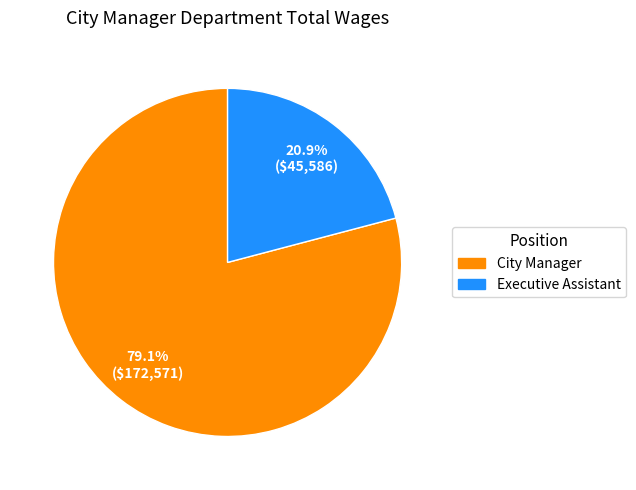

To the nearest percent, what is the difference between the largest and smallest slice percentages?

58%